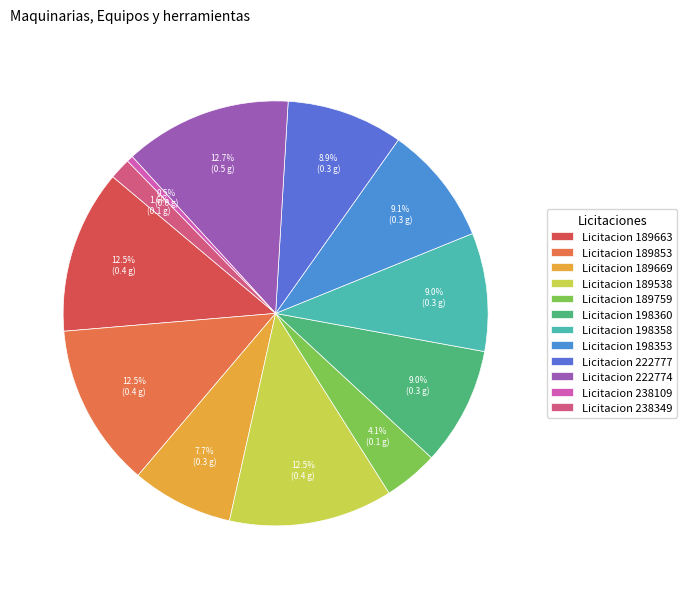

Does any single category account for the majority?

No